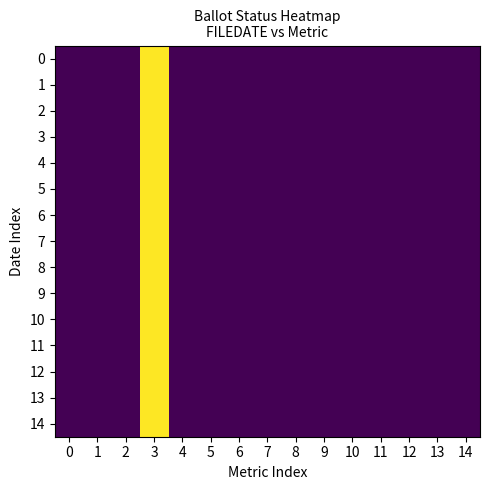

Reading right to left, what are all the values shown in this chart?

0: 14=0	13=0	12=0	11=0	10=0	9=0	8=0	7=0	6=0	5=0	4=0	3=1	2=0	1=0	0=0
1: 14=0	13=0	12=0	11=0	10=0	9=0	8=0	7=0	6=0	5=0	4=0	3=1	2=0	1=0	0=0
2: 14=0	13=0	12=0	11=0	10=0	9=0	8=0	7=0	6=0	5=0	4=0	3=1	2=0	1=0	0=0
3: 14=0	13=0	12=0	11=0	10=0	9=0	8=0	7=0	6=0	5=0	4=0	3=1	2=0	1=0	0=0
4: 14=0	13=0	12=0	11=0	10=0	9=0	8=0	7=0	6=0	5=0	4=0	3=1	2=0	1=0	0=0
5: 14=0	13=0	12=0	11=0	10=0	9=0	8=0	7=0	6=0	5=0	4=0	3=1	2=0	1=0	0=0
6: 14=0	13=0	12=0	11=0	10=0	9=0	8=0	7=0	6=0	5=0	4=0	3=1	2=0	1=0	0=0
7: 14=0	13=0	12=0	11=0	10=0	9=0	8=0	7=0	6=0	5=0	4=0	3=1	2=0	1=0	0=0
8: 14=0	13=0	12=0	11=0	10=0	9=0	8=0	7=0	6=0	5=0	4=0	3=1	2=0	1=0	0=0
9: 14=0	13=0	12=0	11=0	10=0	9=0	8=0	7=0	6=0	5=0	4=0	3=1	2=0	1=0	0=0
10: 14=0	13=0	12=0	11=0	10=0	9=0	8=0	7=0	6=0	5=0	4=0	3=1	2=0	1=0	0=0
11: 14=0	13=0	12=0	11=0	10=0	9=0	8=0	7=0	6=0	5=0	4=0	3=1	2=0	1=0	0=0
12: 14=0	13=0	12=0	11=0	10=0	9=0	8=0	7=0	6=0	5=0	4=0	3=1	2=0	1=0	0=0
13: 14=0	13=0	12=0	11=0	10=0	9=0	8=0	7=0	6=0	5=0	4=0	3=1	2=0	1=0	0=0
14: 14=0	13=0	12=0	11=0	10=0	9=0	8=0	7=0	6=0	5=0	4=0	3=1	2=0	1=0	0=0